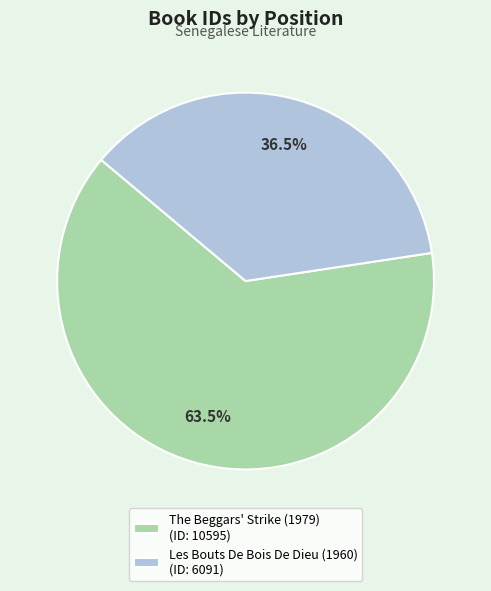

Does Les Bouts De Bois De Dieu (1960) (ID: 6091) account for over 50% of the chart?

No